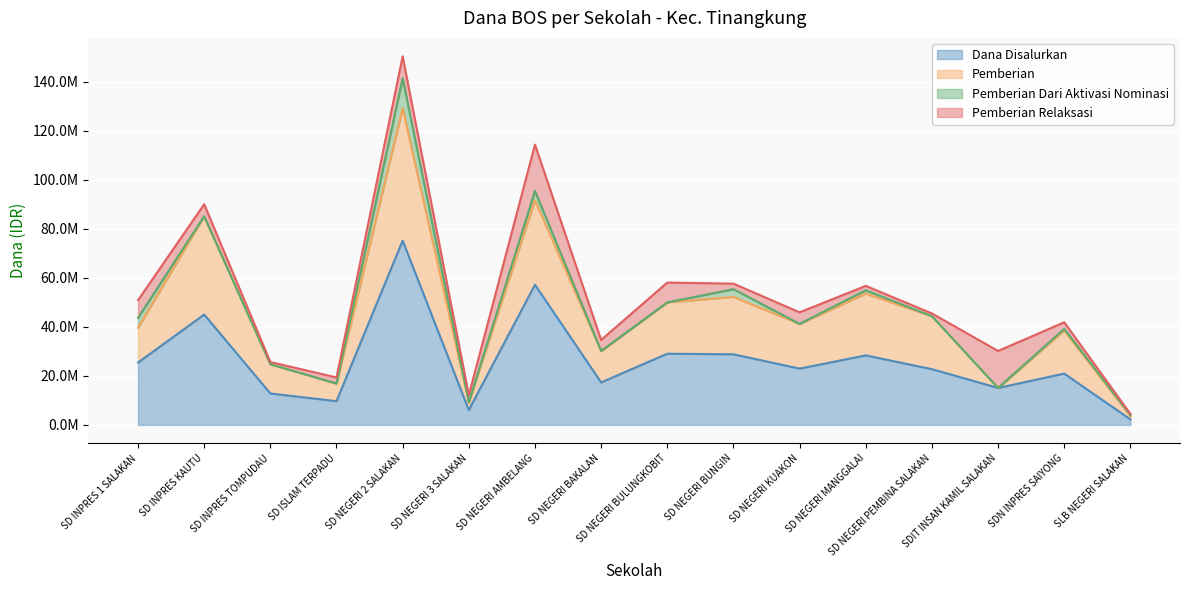

What are all the series names shown in the legend?

Dana Disalurkan, Pemberian, Pemberian Dari Aktivasi Nominasi, Pemberian Relaksasi